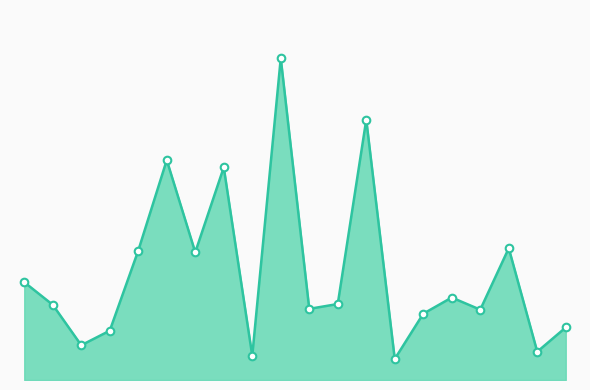

Does the chart have visible grid lines?

No